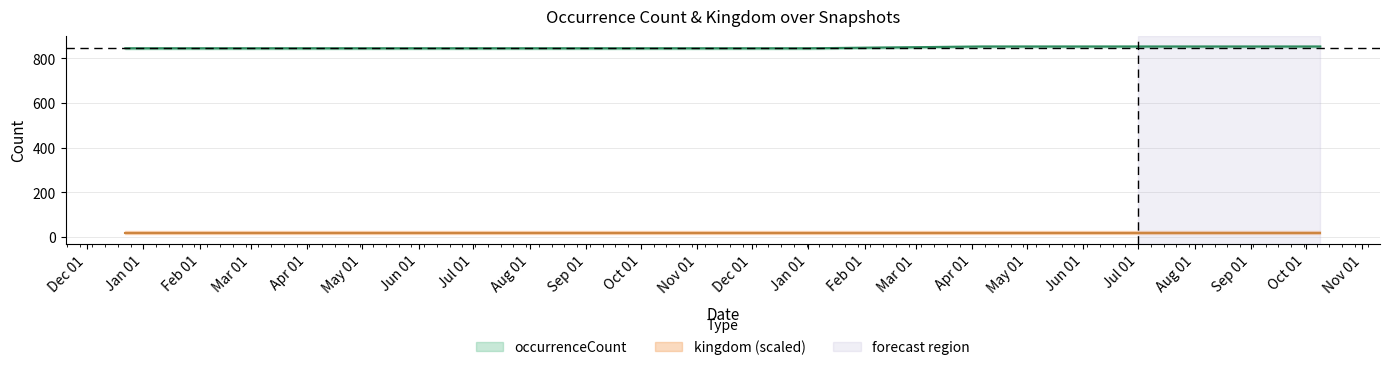

What position from the left is 2018-09-28?

4